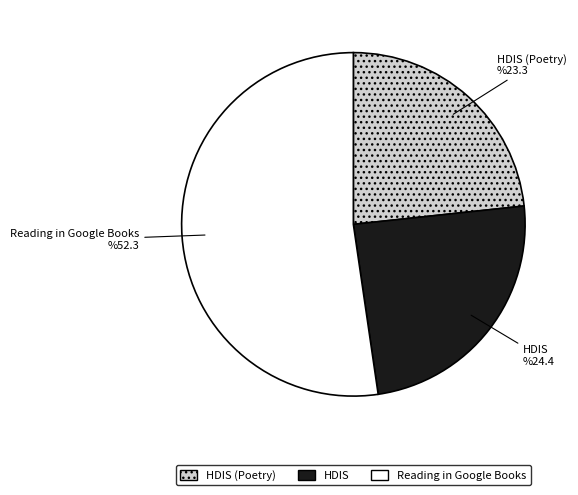

Between HDIS (Poetry) and HDIS, which is larger?

HDIS